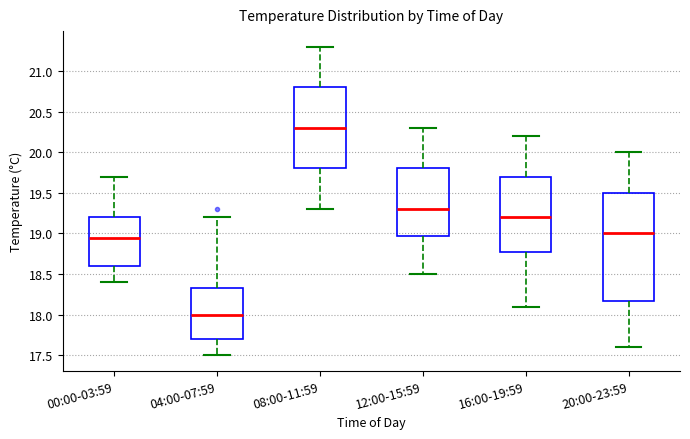

Reading left to right, transcribe this box plot: for each box, give where its median line is, the range the box spans, and where its two whiskers end, as read against the y-axis. The values are not printed on the chart, so give them approximately, as read against the axis.

00:00-03:59: median 18.95, box 18.60 to 19.20, whiskers 18.40 to 19.70
04:00-07:59: median 18.00, box 17.70 to 18.35, whiskers 17.50 to 19.20
08:00-11:59: median 20.30, box 19.80 to 20.80, whiskers 19.30 to 21.30
12:00-15:59: median 19.30, box 19.00 to 19.80, whiskers 18.50 to 20.30
16:00-19:59: median 19.20, box 18.80 to 19.70, whiskers 18.10 to 20.20
20:00-23:59: median 19.00, box 18.20 to 19.50, whiskers 17.60 to 20.00